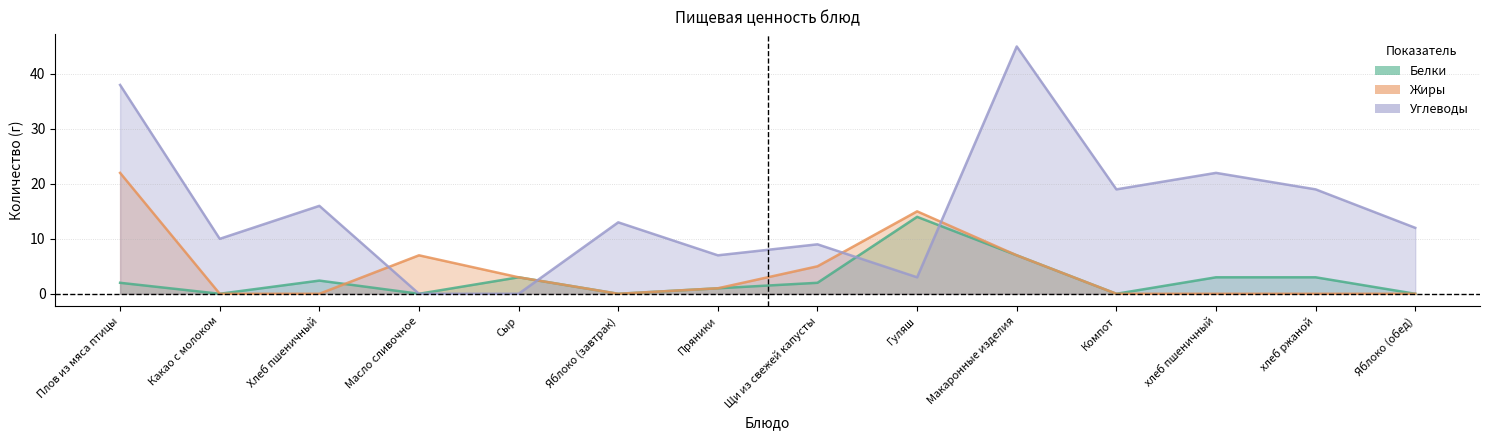

Between Плов из мяса птицы and Сыр, which series saw the biggest shift?

Углеводы